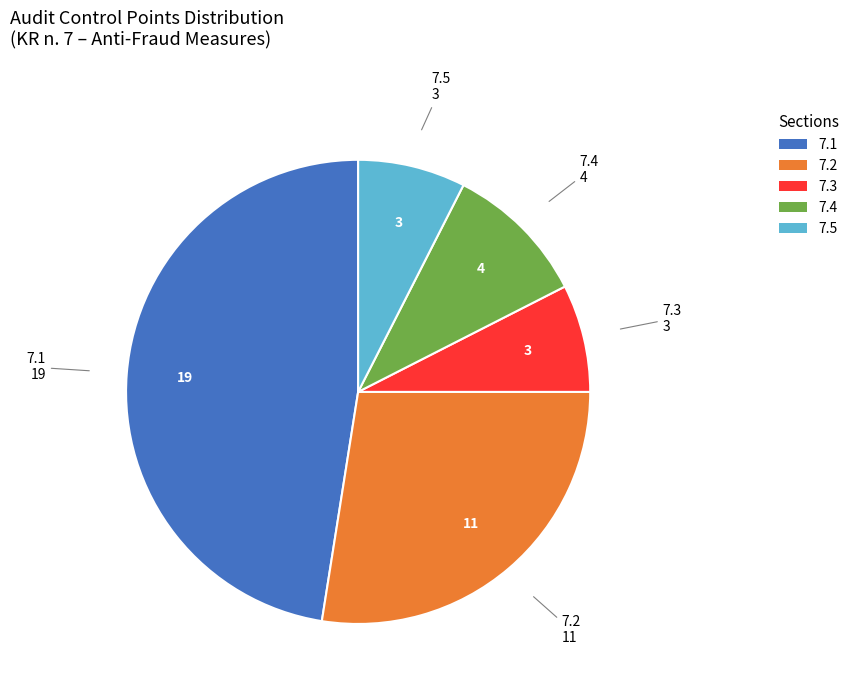

Do 7.5 and 7.2 together represent more than half of the pie?

No